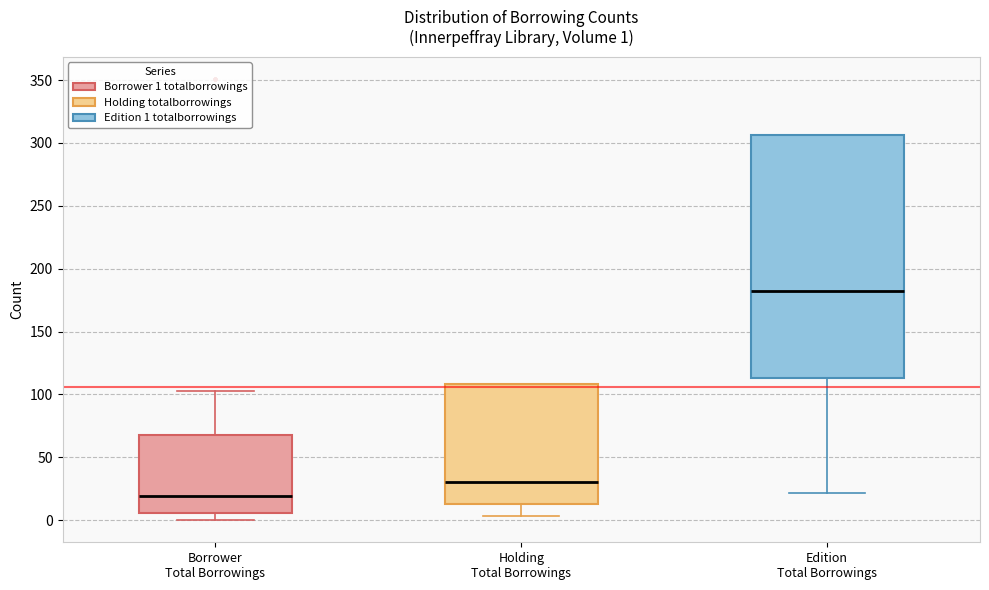

Comparing the boxes themselves (not the whiskers), which one is the tallest?

Edition Total Borrowings